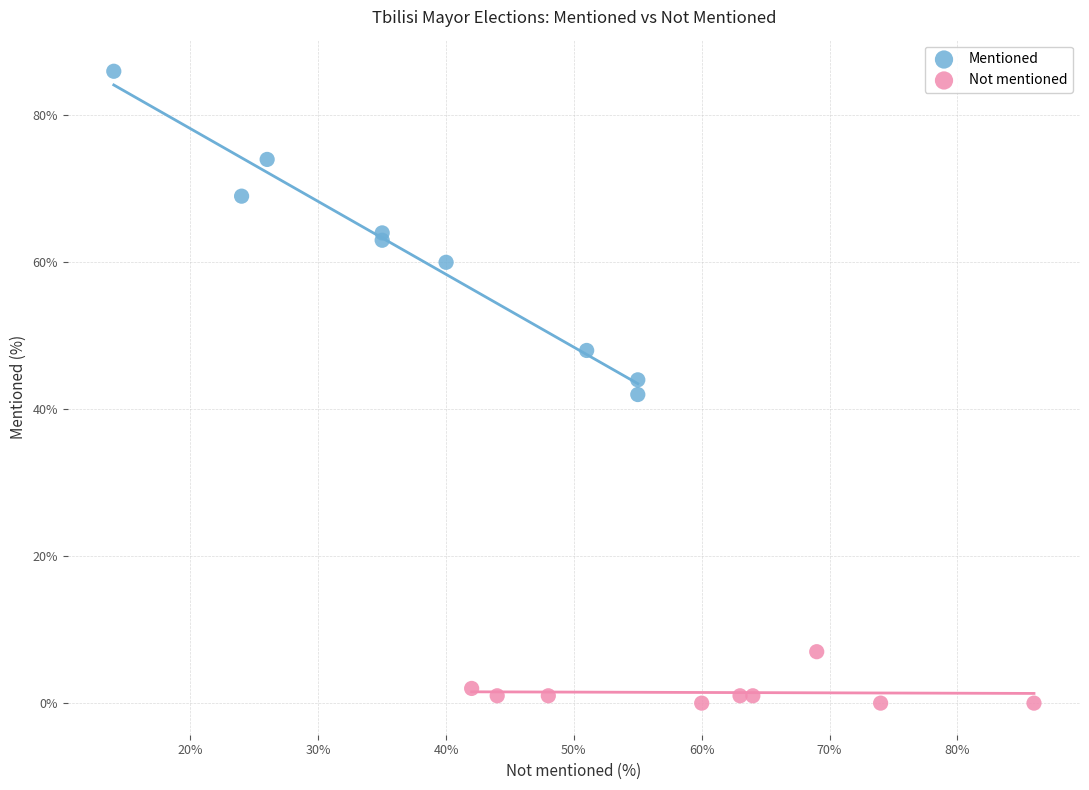

Which series contains the highest Y value?

Mentioned